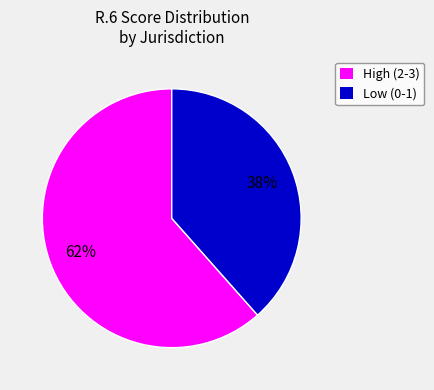

Which slice is the smallest?

Low (0-1)